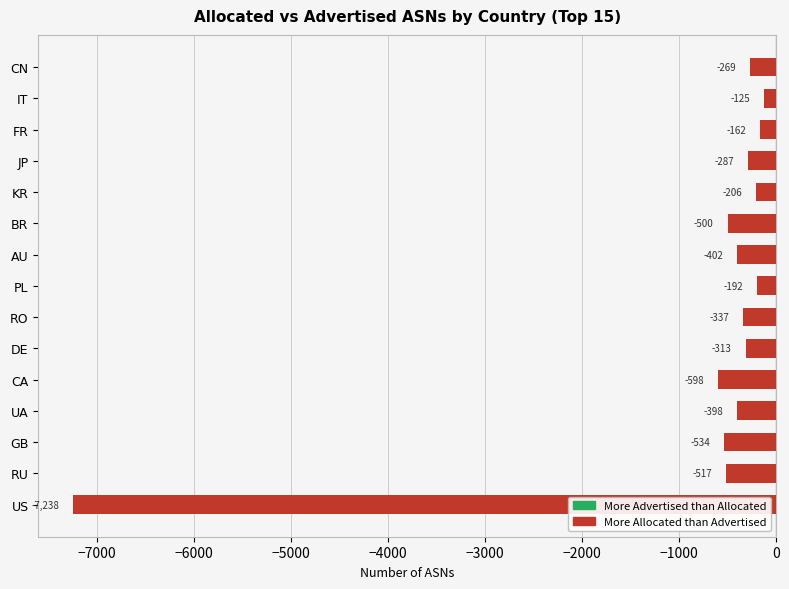

Which has a higher value, UA or AU?

UA